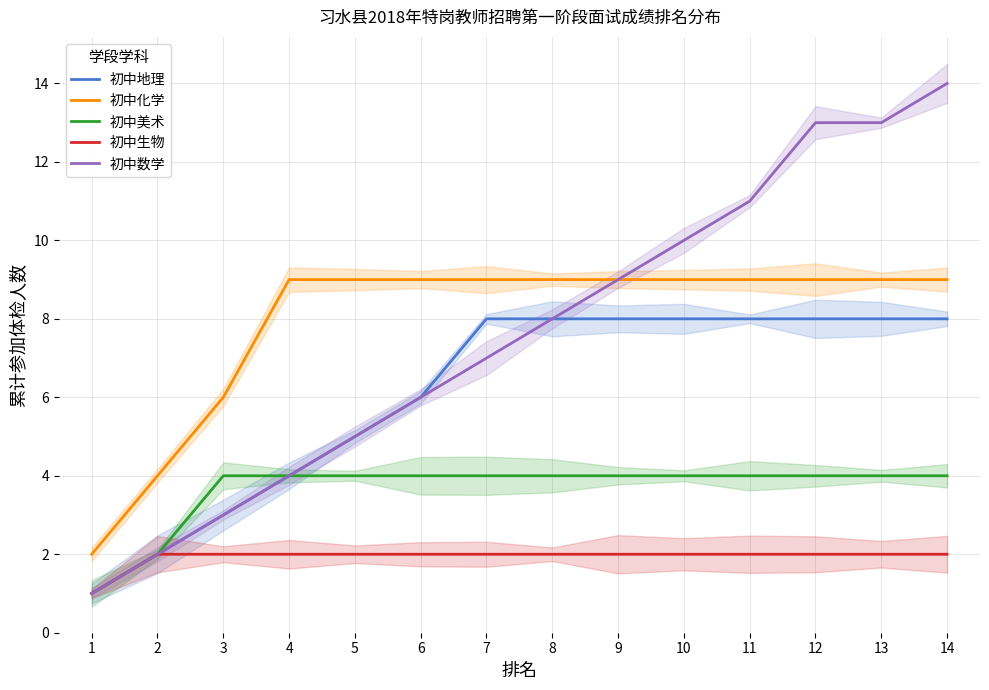

True or false: 初中生物 and 初中数学 intersect in this chart.

False